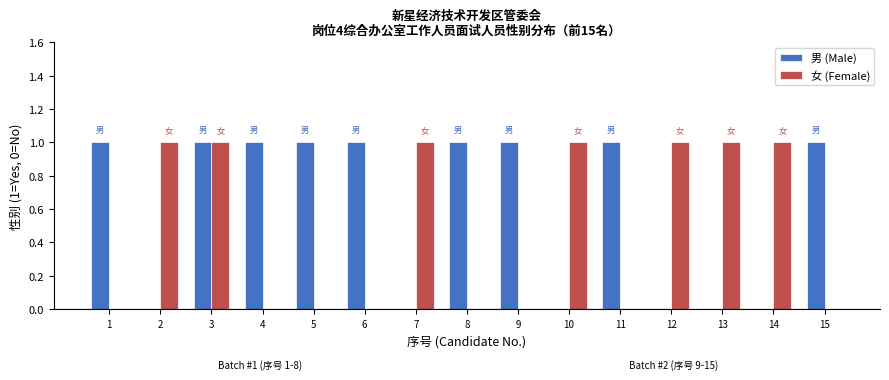

What is the total value across all series at 7?

1